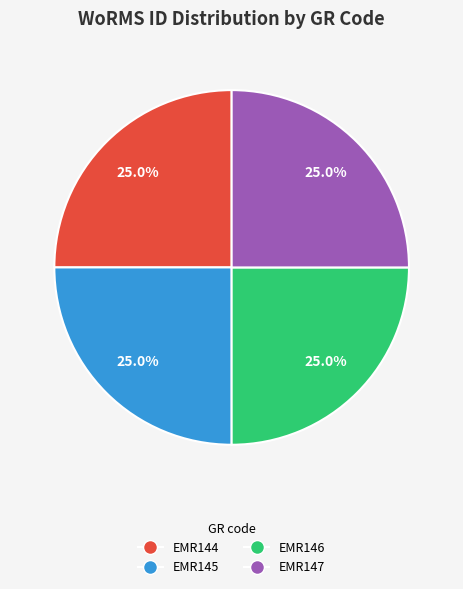

What percentage is the EMR147 slice, to the nearest percent?

25%